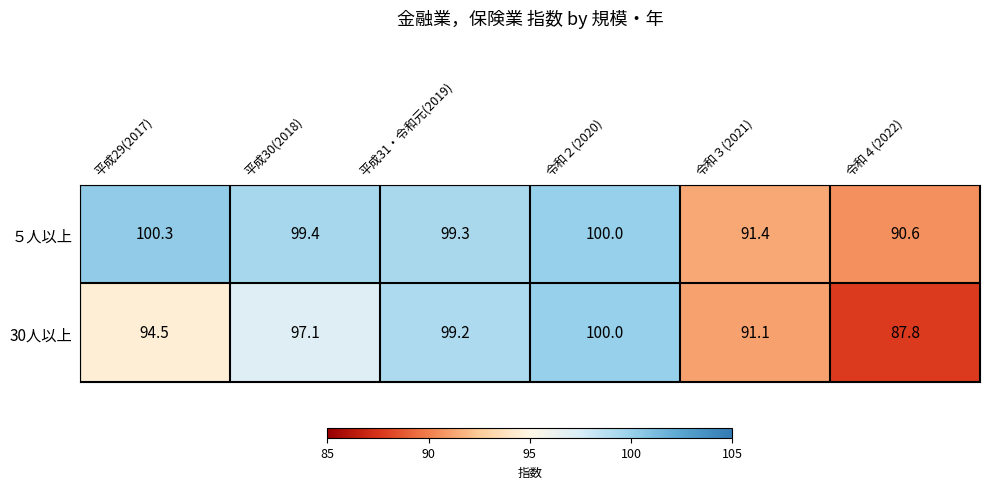

What is the sum of the ５人以上 values at 平成30(2018) and 平成31・令和元(2019)?

198.7